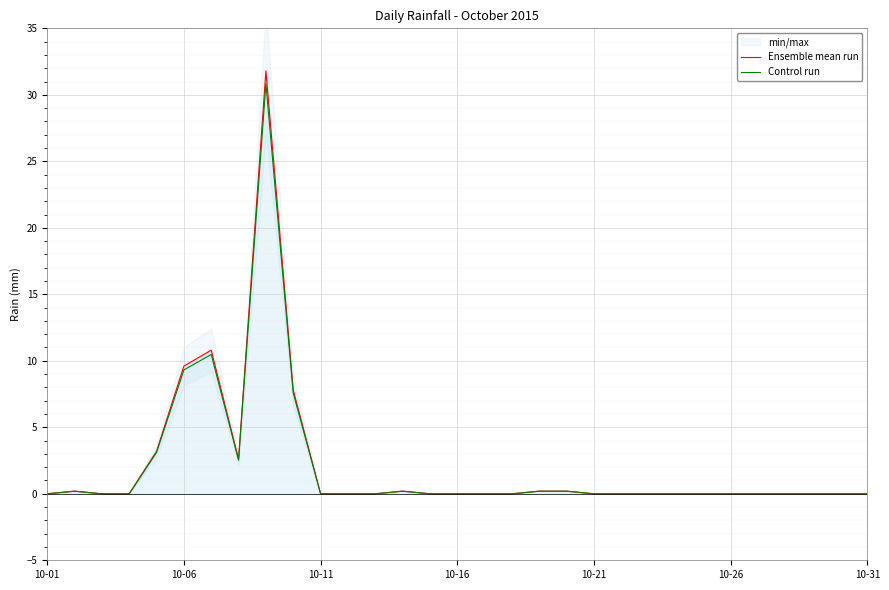

What is the sum of all Control run values?

64.6